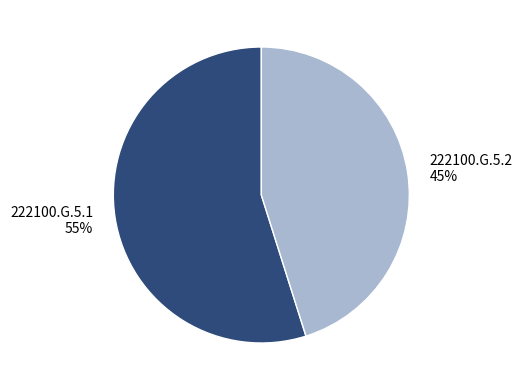

Which has a higher value, 222100.G.5.2 or 222100.G.5.1?

222100.G.5.1